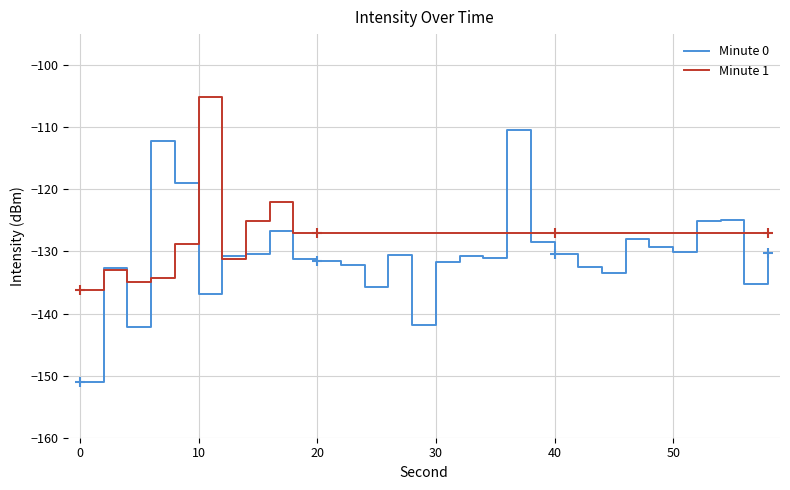

At how many categories does at least one series exceed -134?

28